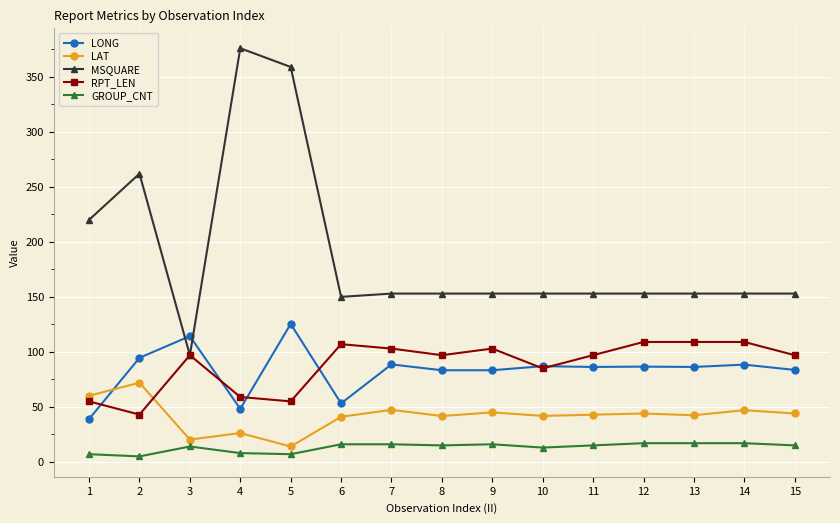

What is the average value of the MSQUARE series?

189.4